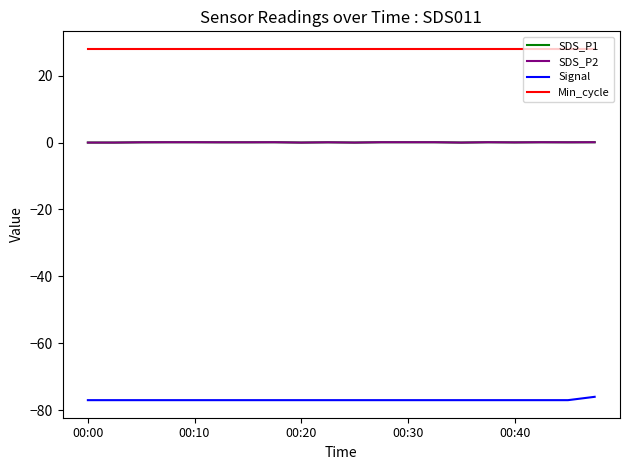

Which series has the largest range (max minus min)?

Signal